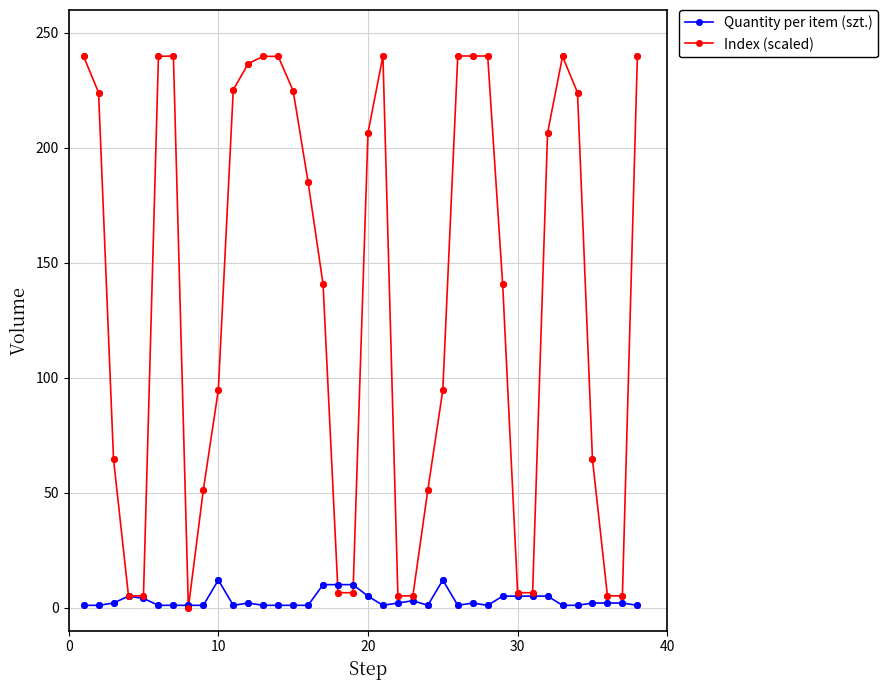

True or false: Quantity per item (szt.) has more than 2 points higher than both neighbors.

True